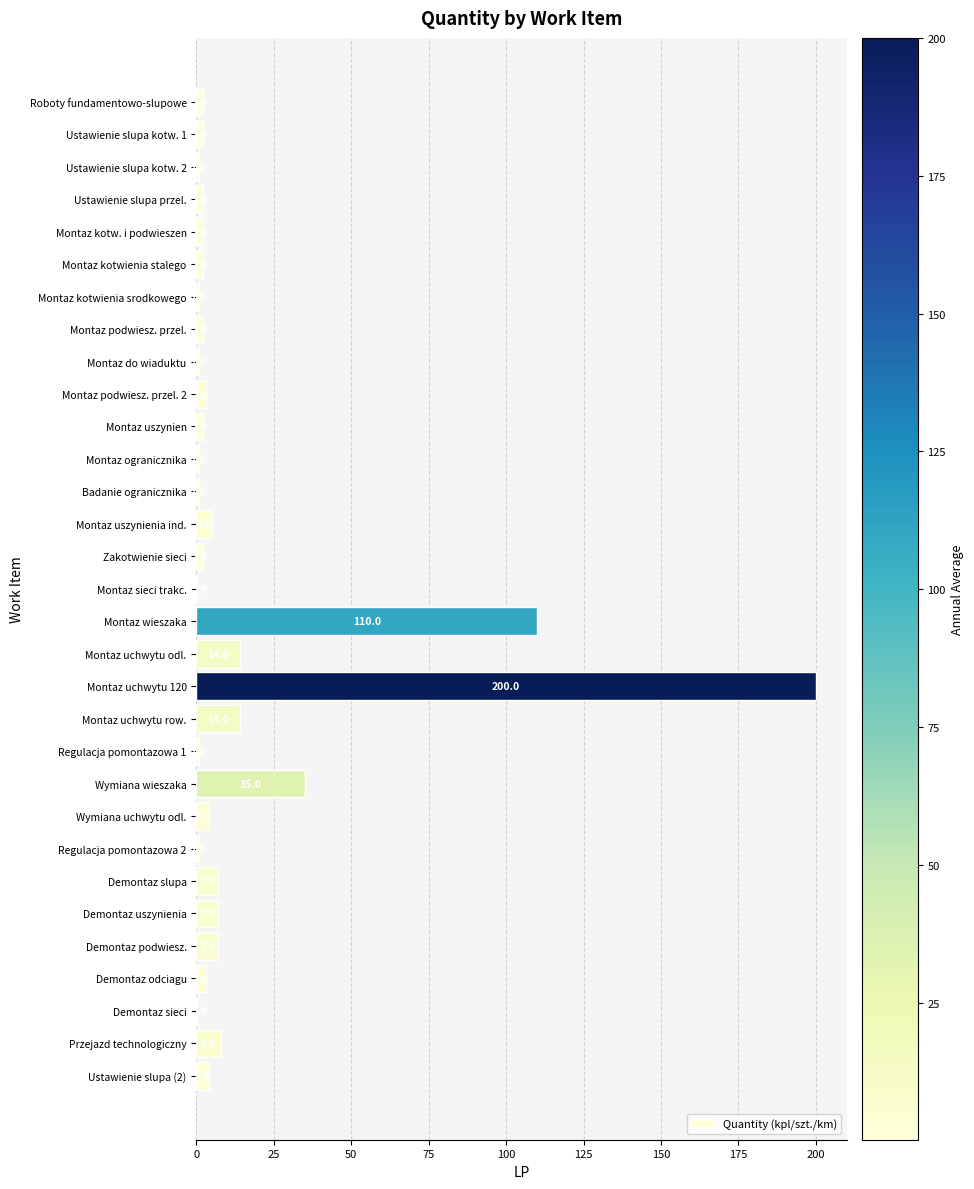

How many data points does each series have?

31